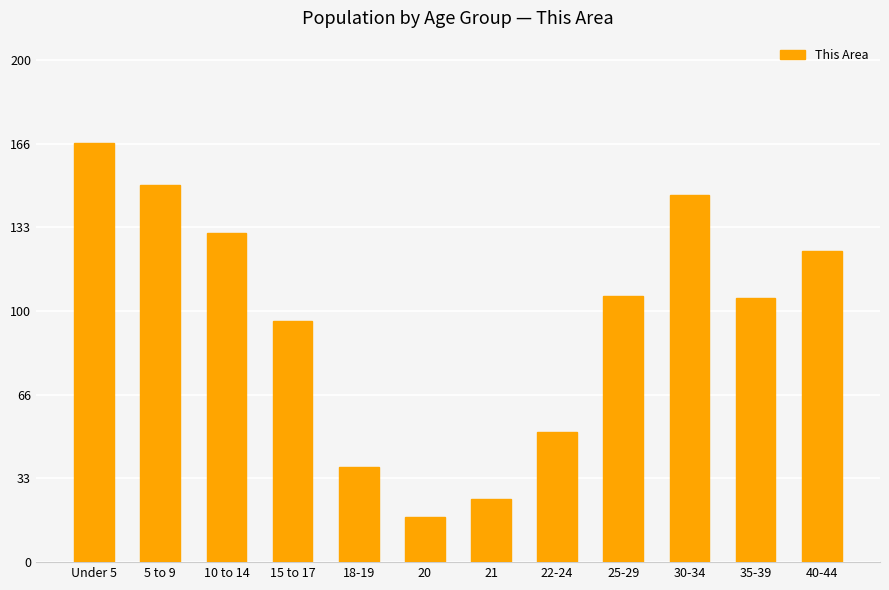

What is the difference between the maximum and minimum values?

149